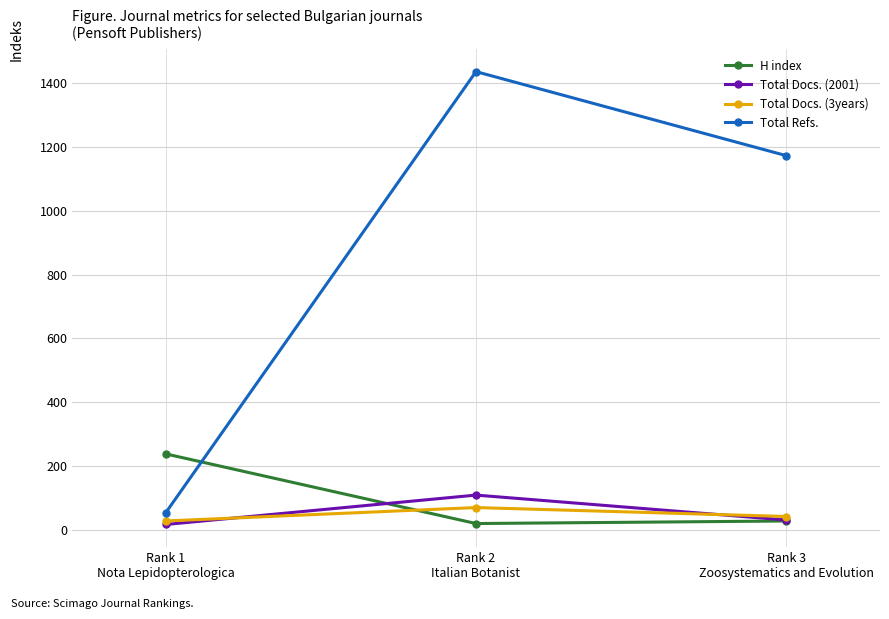

What is the minimum value for Total Refs.?

54